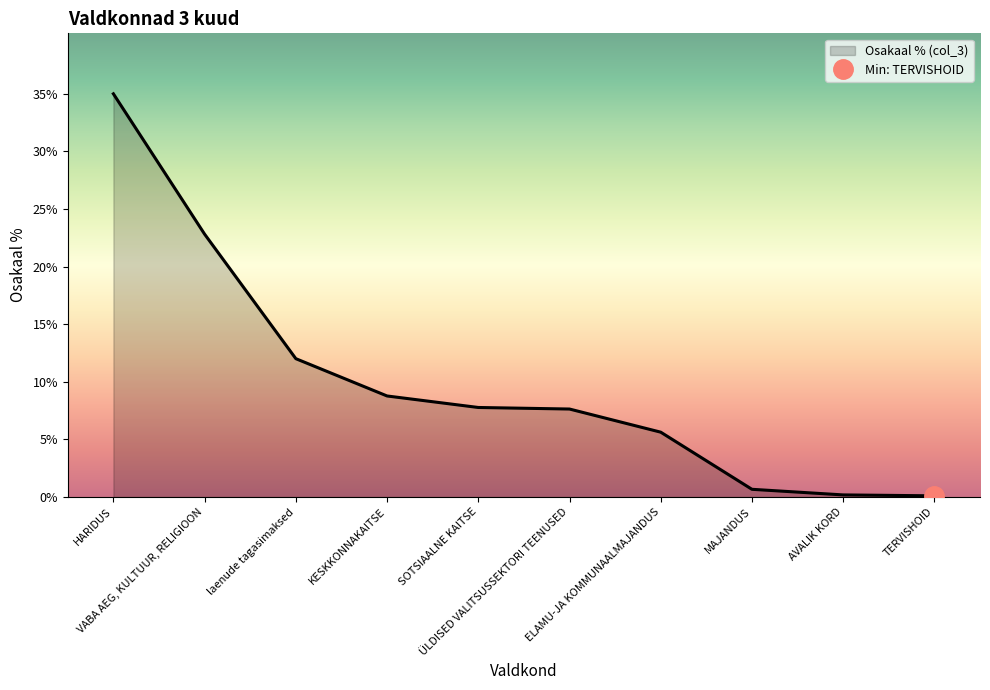

Between VABA AEG, KULTUUR, RELIGIOON and HARIDUS, which is larger?

HARIDUS